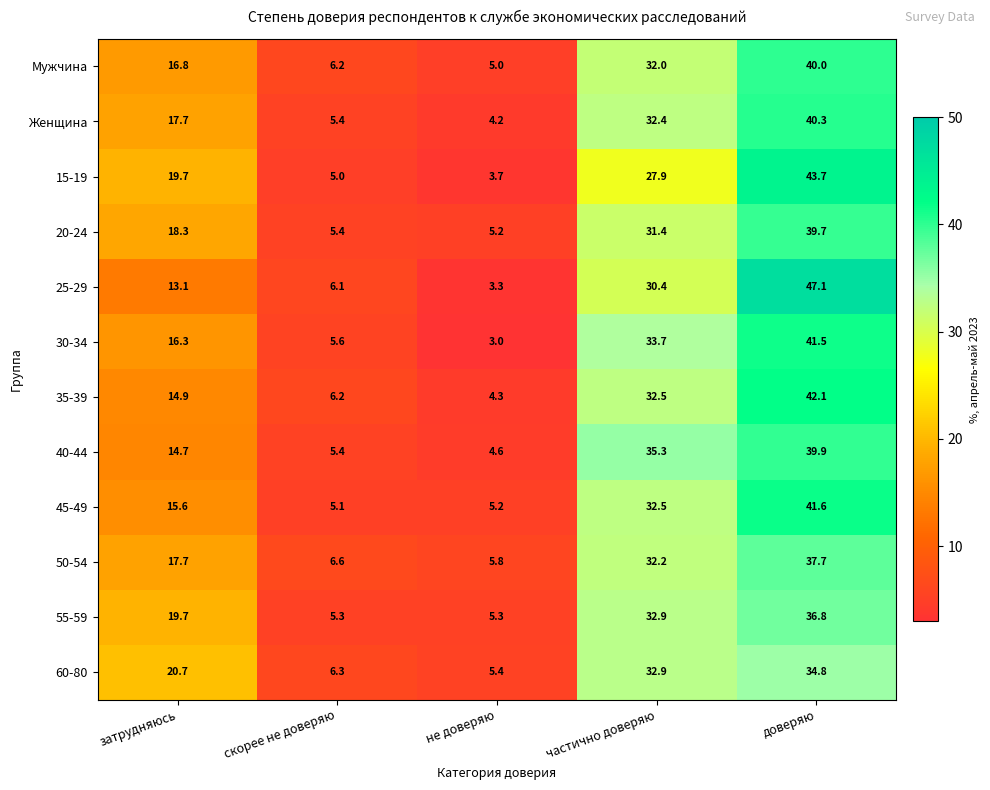

What is the difference between the maximum and minimum values in the 15-19 series?

40.0